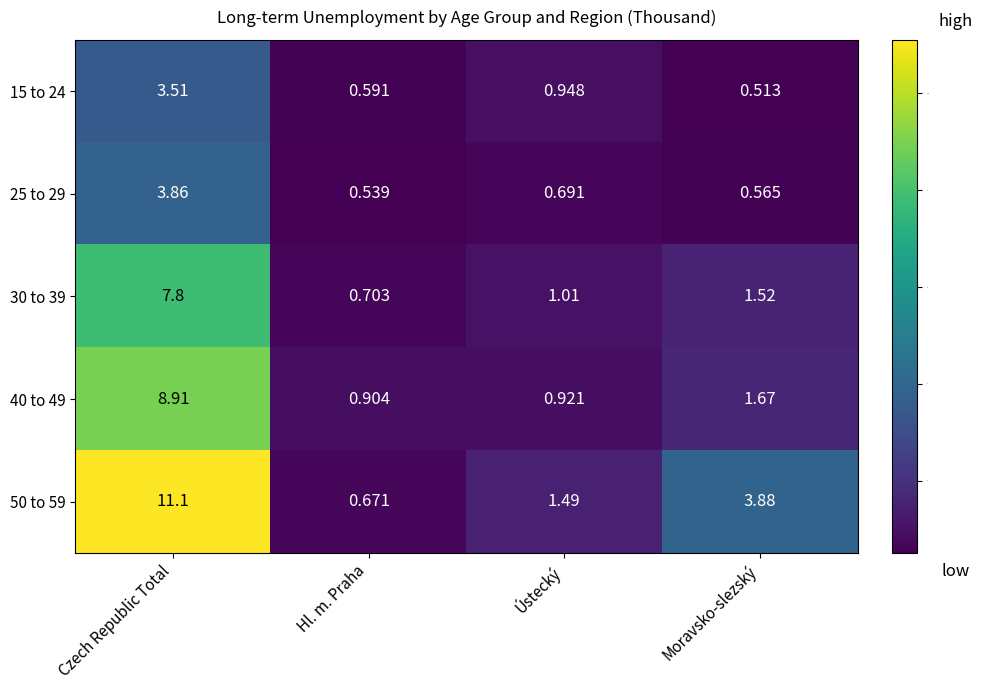

List the labels in order of 50 to 59 value, smallest first.

Hl. m. Praha, Ústecký, Moravsko-slezský, Czech Republic Total